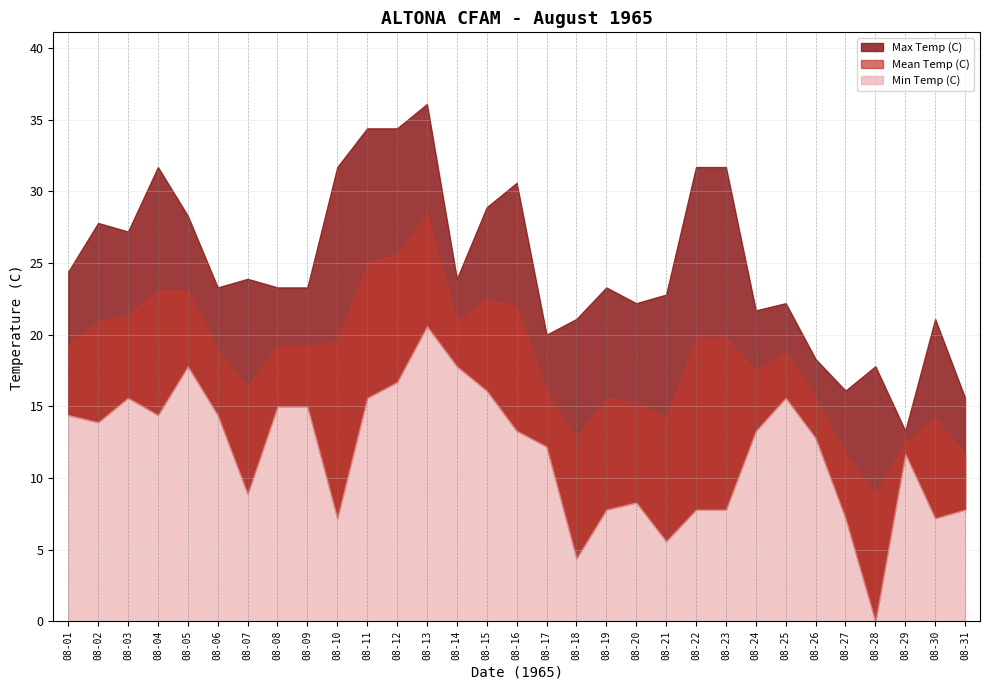

What is the value of the Mean Temp (C) point at the 22nd from the left?

19.8